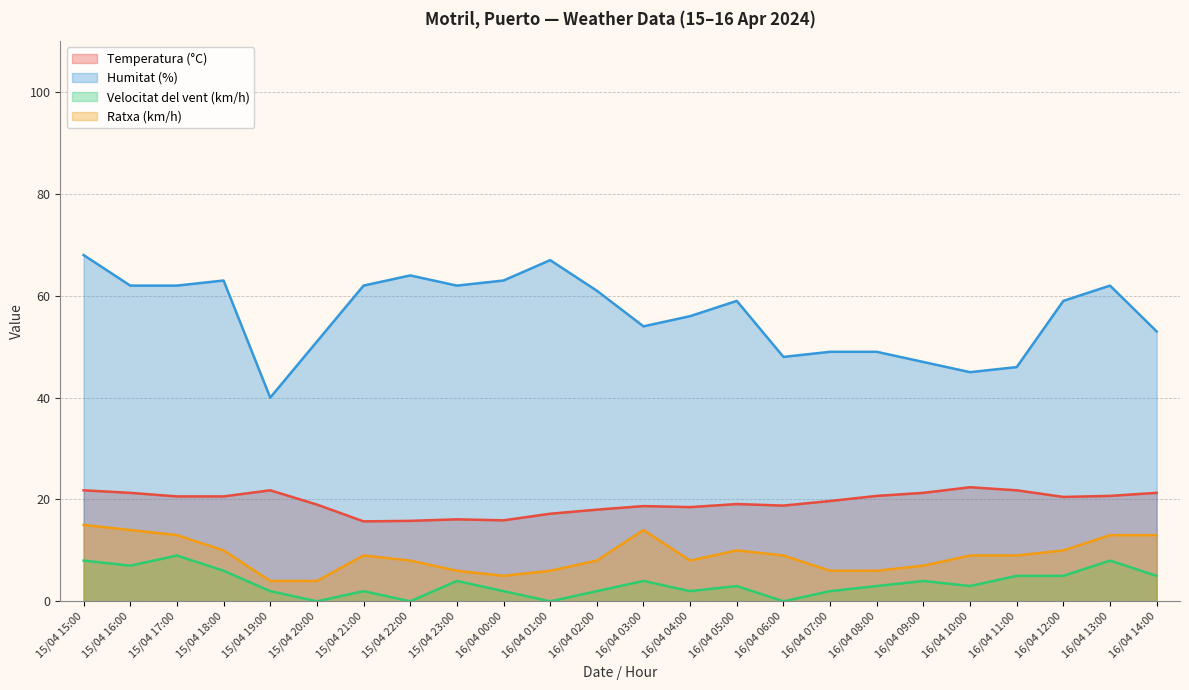

Which category has the lowest value in the Velocitat del vent (km/h) series?

15/04 20:00